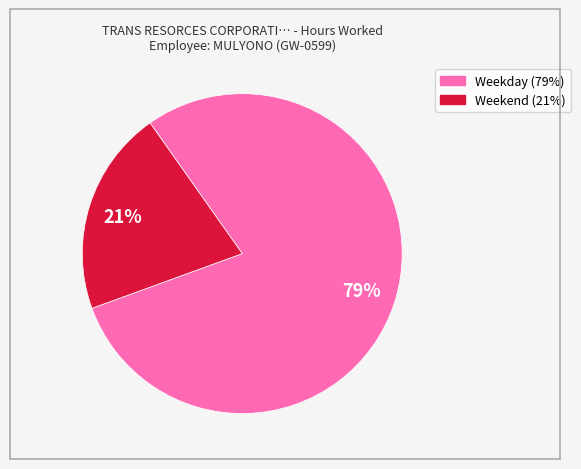

To the nearest percent, what is the difference between the largest and smallest slice percentages?

58%